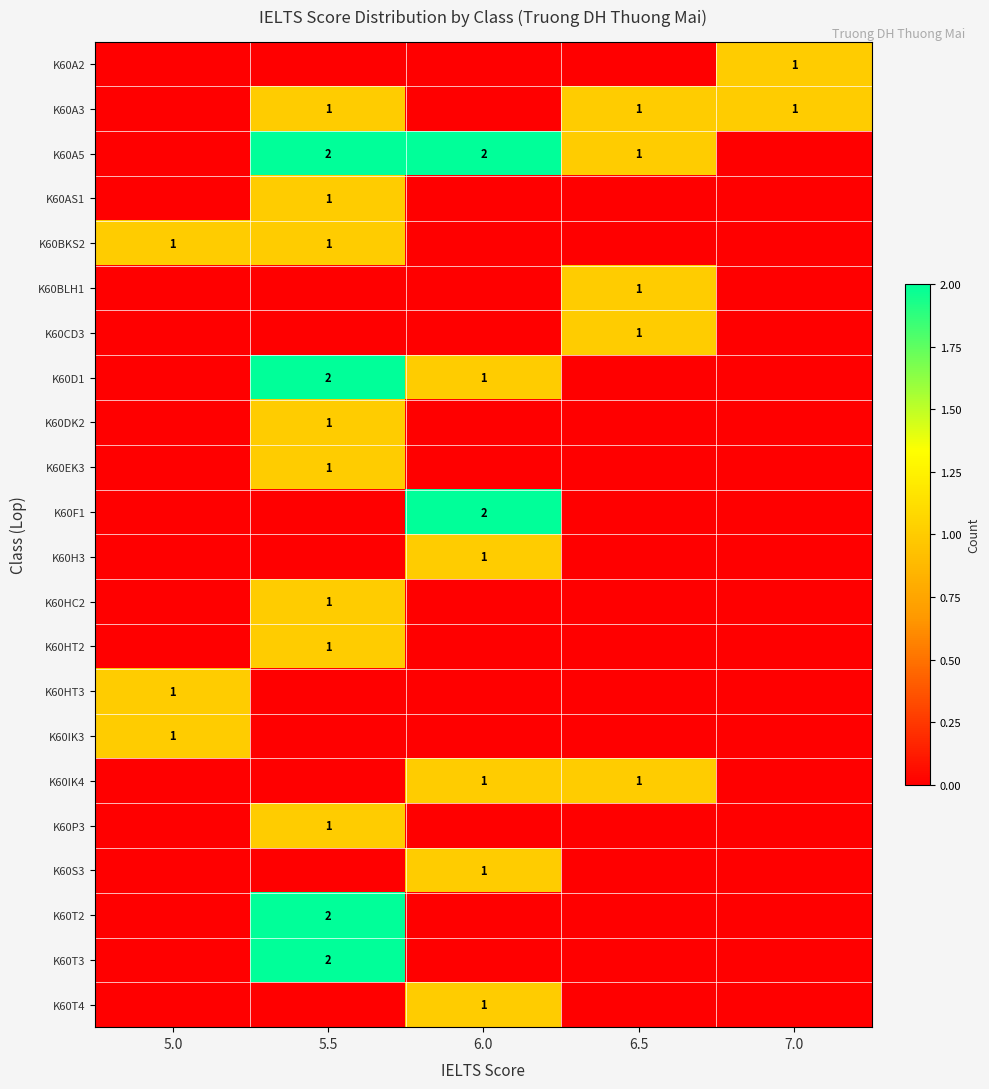

At how many categories does at least one series exceed 0?

5